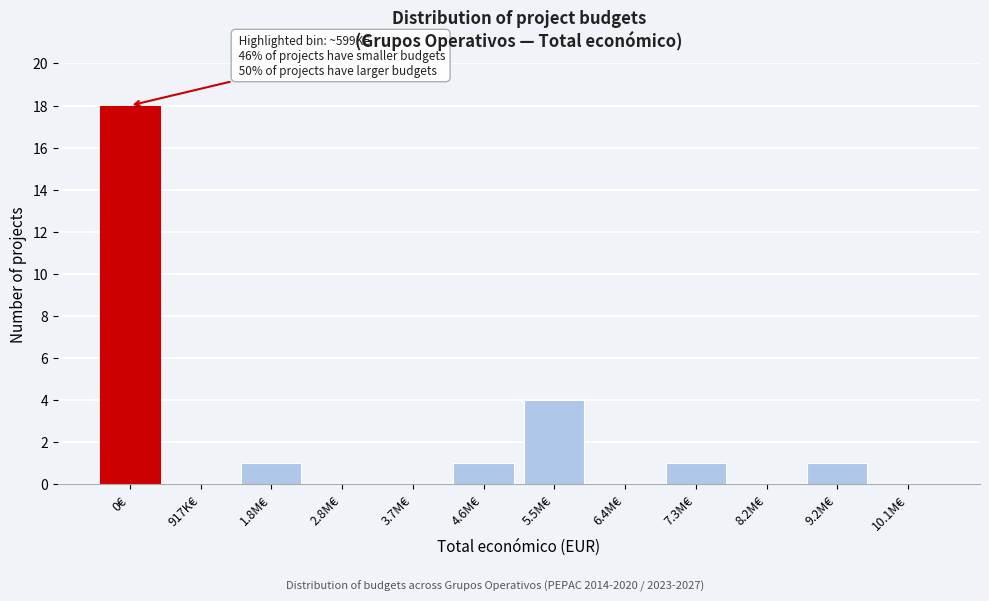

Reading left to right, transcribe all the data shown in this chart.

0€=18	917K€=0	1.8M€=1	2.8M€=0	3.7M€=0	4.6M€=1	5.5M€=4	6.4M€=0	7.3M€=1	8.2M€=0	9.2M€=1	10.1M€=0